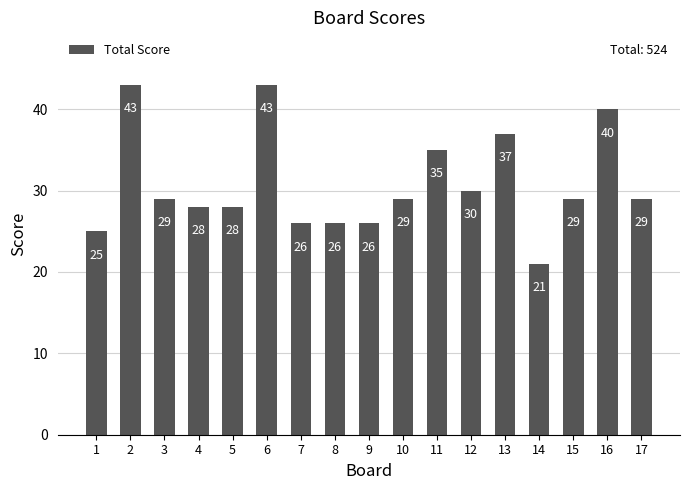

What is the difference between the maximum and minimum values?

22